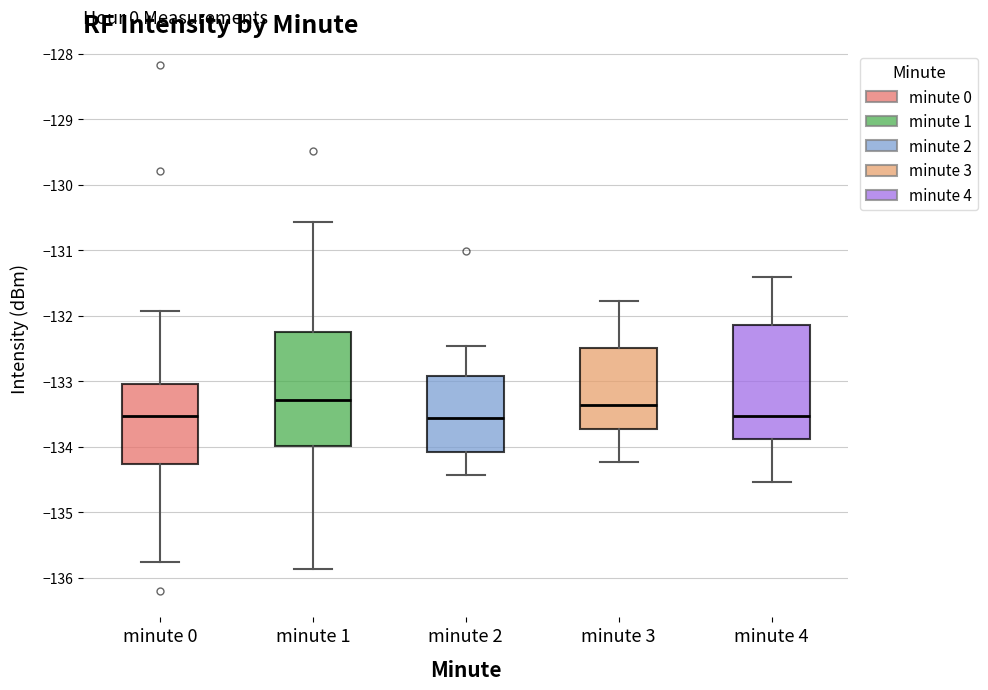

Reading left to right, transcribe this box plot: for each box, give where its median line is, the range the box spans, and where its two whiskers end, as read against the y-axis. The values are not printed on the chart, so give them approximately, as read against the axis.

minute 0: median -133.5, box -134.3 to -133.0, whiskers -135.8 to -131.9
minute 1: median -133.3, box -134.0 to -132.2, whiskers -135.9 to -130.6
minute 2: median -133.6, box -134.1 to -132.9, whiskers -134.4 to -132.5
minute 3: median -133.4, box -133.7 to -132.5, whiskers -134.2 to -131.8
minute 4: median -133.5, box -133.9 to -132.1, whiskers -134.5 to -131.4